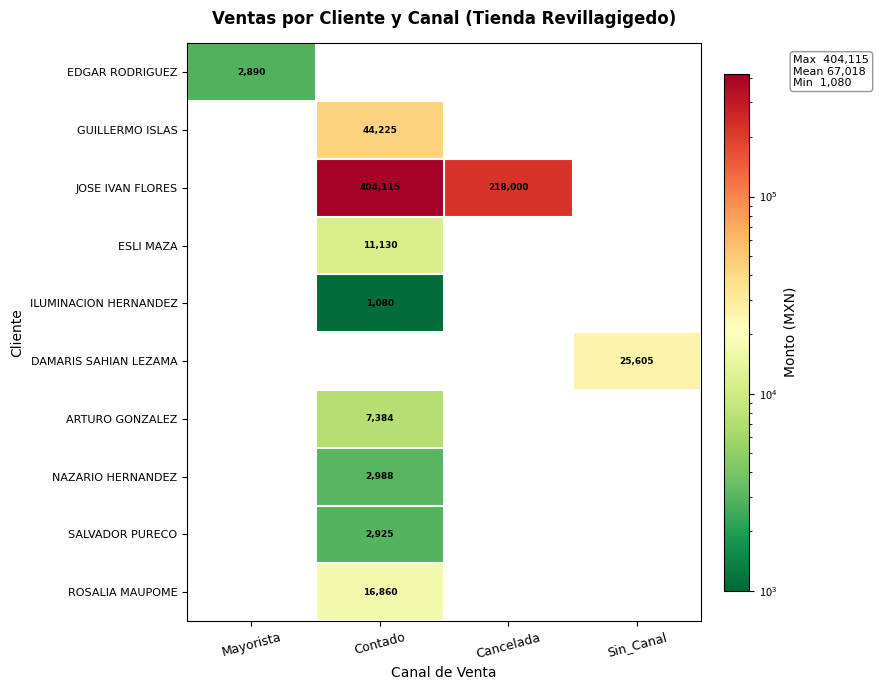

The GUILLERMO ISLAS series shows 44225 at Contado. True or false?

True